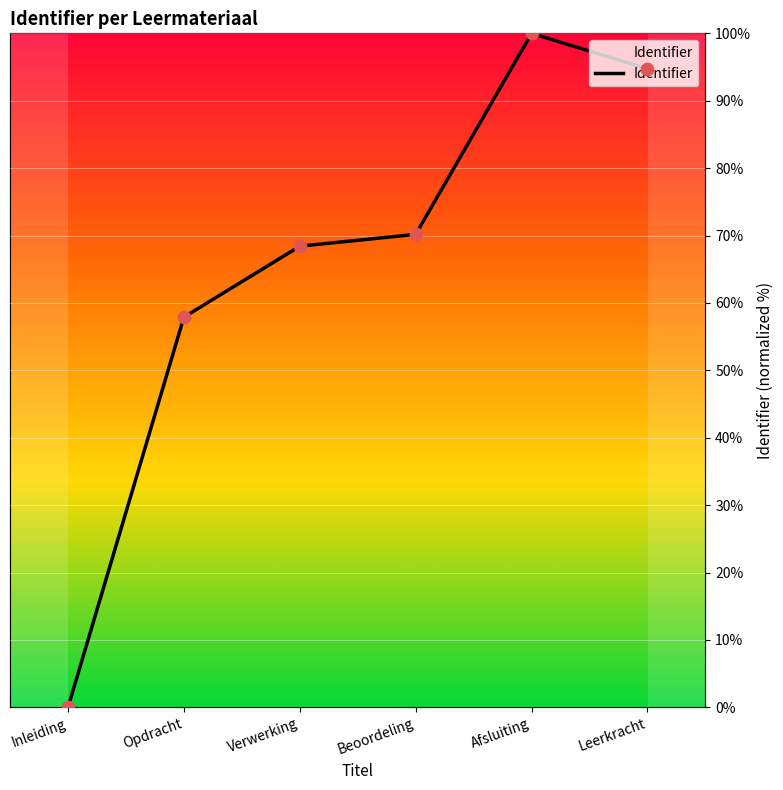

Between Leerkracht and Beoordeling, which is larger?

Leerkracht